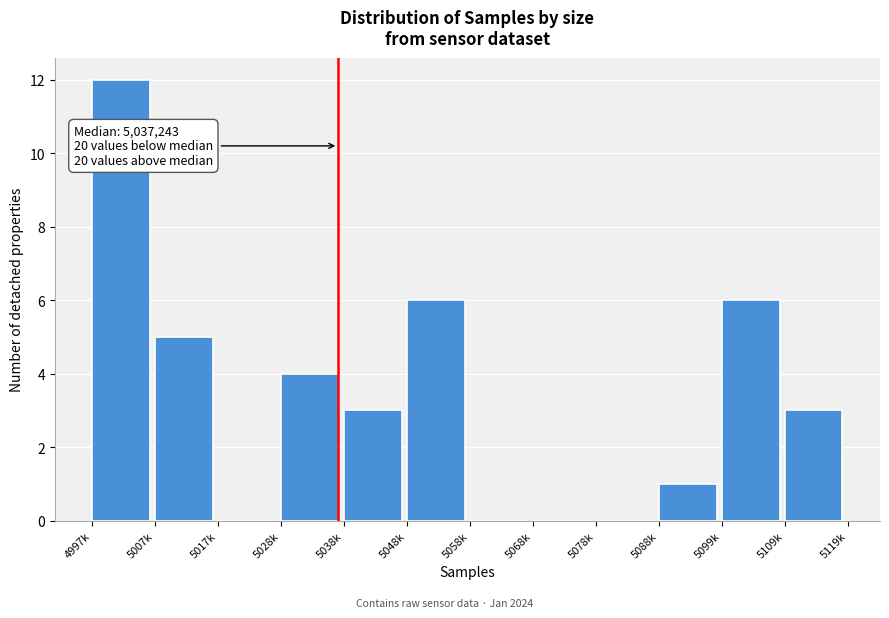

Reading left to right, transcribe all the data shown in this chart.

4997k=12	5007k=5	5017k=0	5028k=4	5038k=3	5048k=6	5058k=0	5068k=0	5078k=0	5088k=1	5099k=6	5109k=3